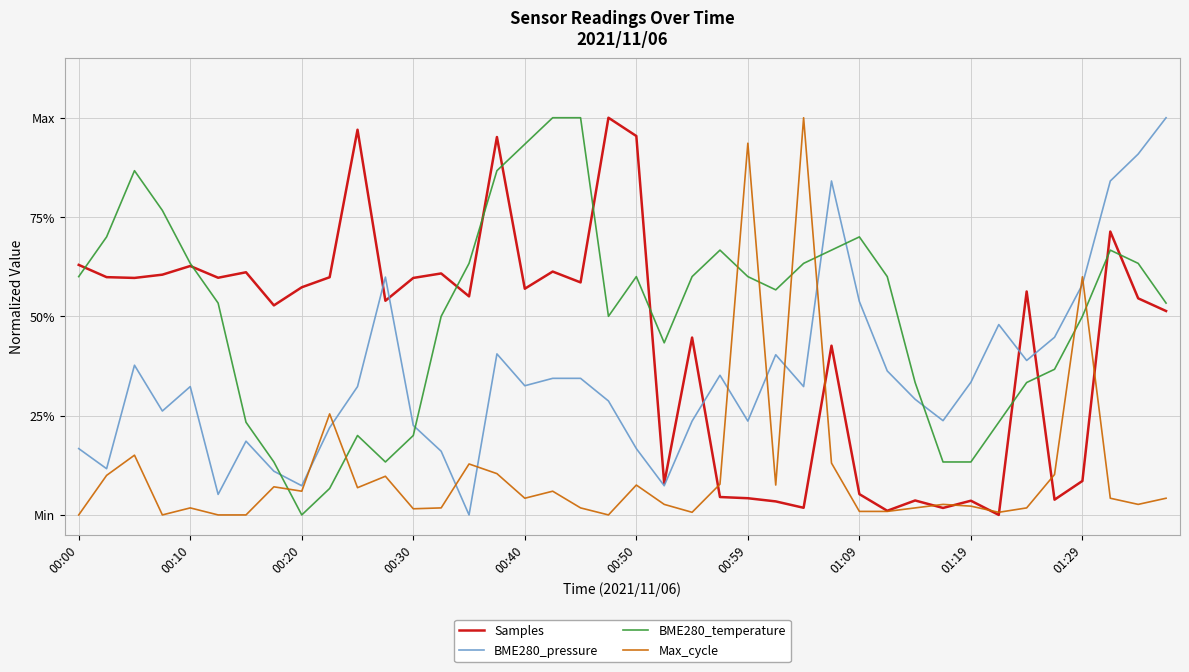

Does the chart display data point markers on the line(s)?

No